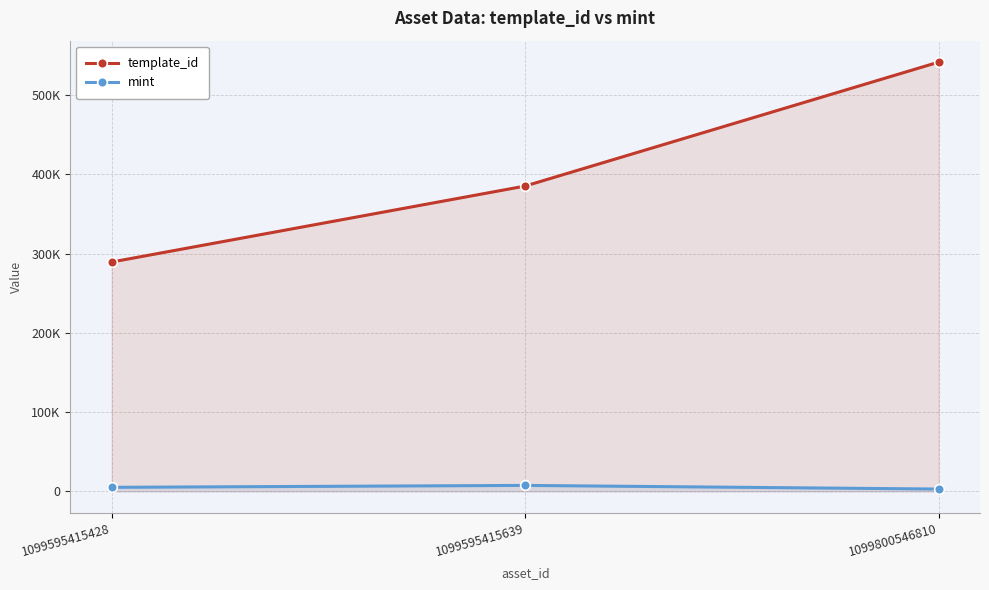

At which label does mint first exceed 5176?

1099595415639